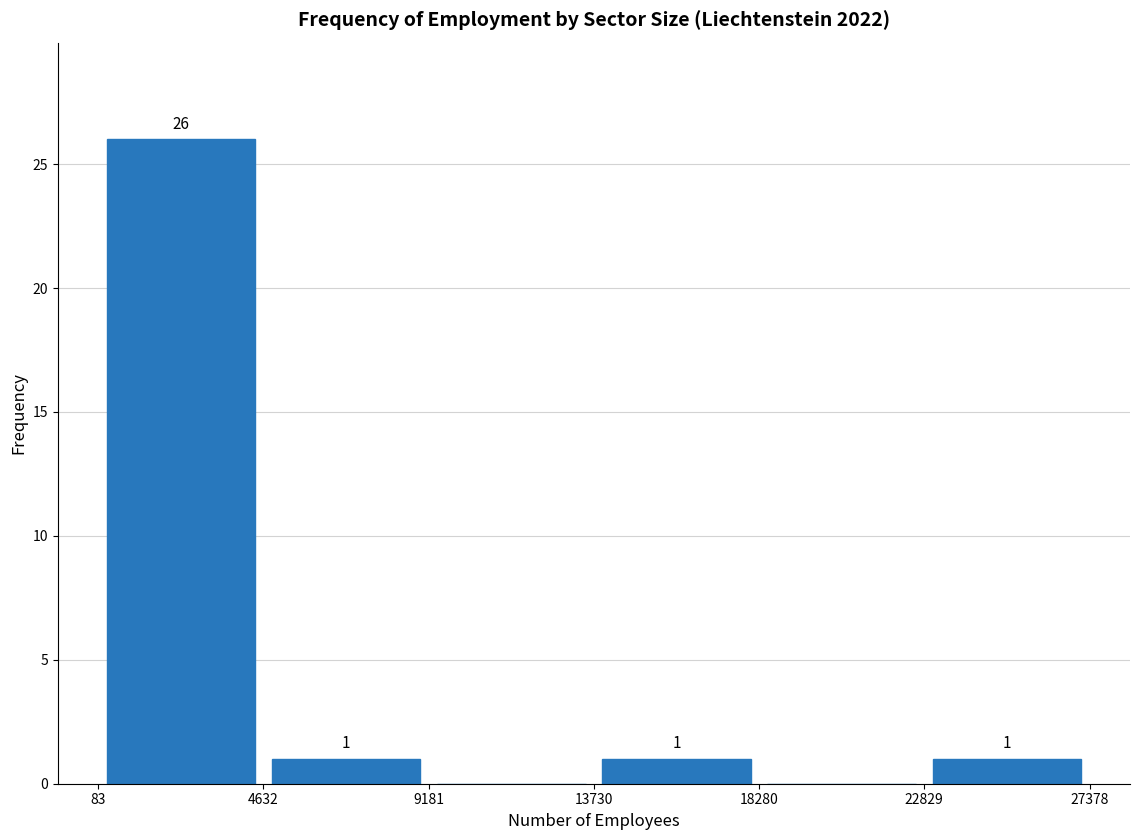

Which range on the x-axis has the tallest bar?

83 to 4632